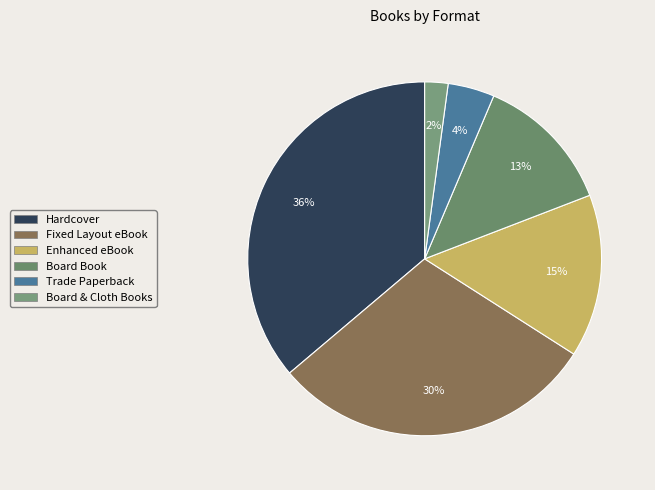

To the nearest percent, what is the combined percentage of Enhanced eBook and Board & Cloth Books?

17%